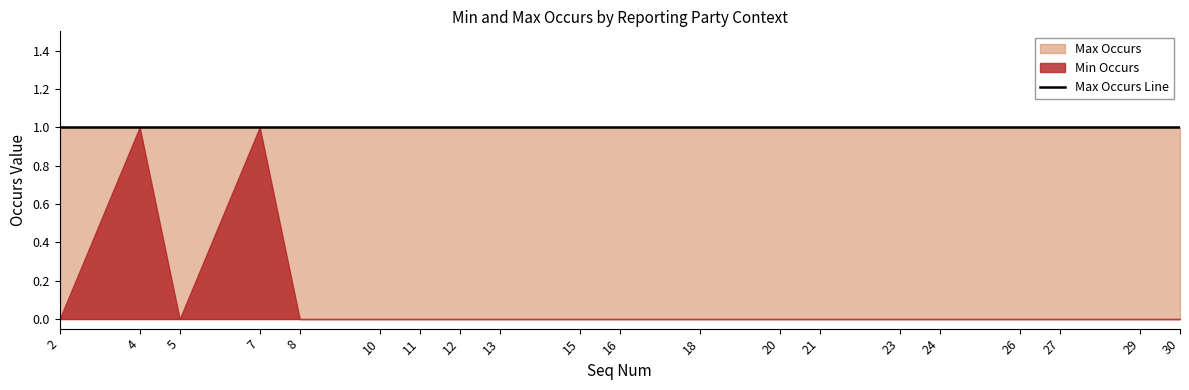

Is it true that Max Occurs equals 0 at RP.Closing(Instant)?

False